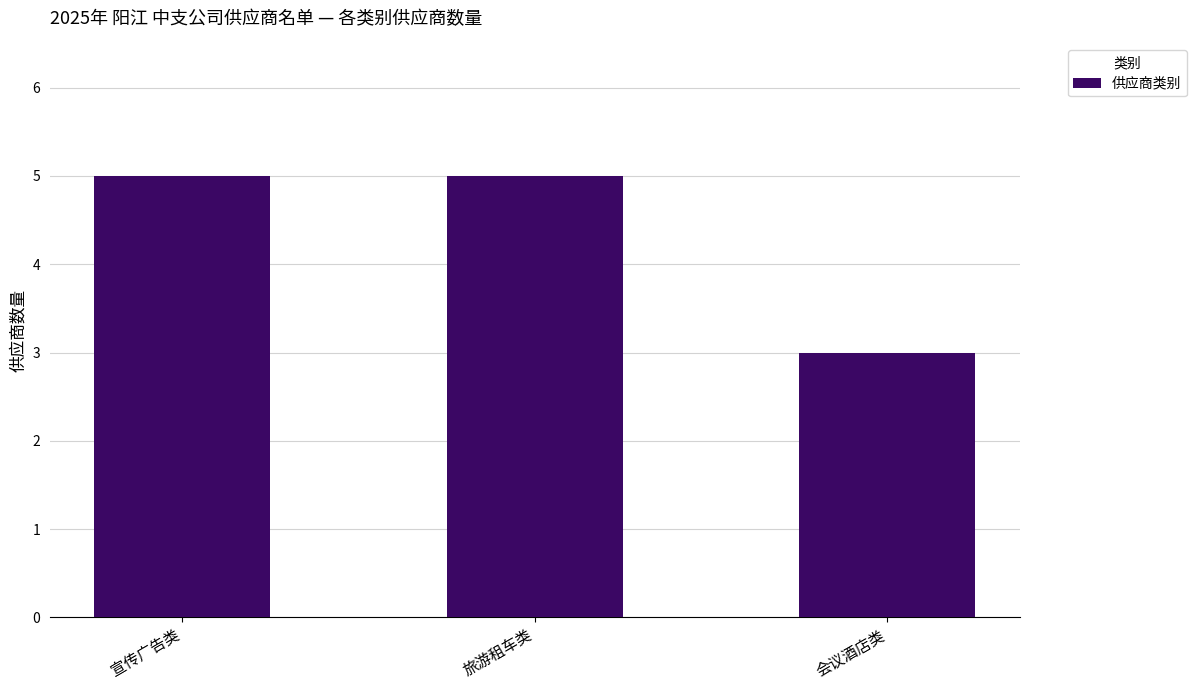

What is the change in value from 旅游租车类 to 会议酒店类?

-2